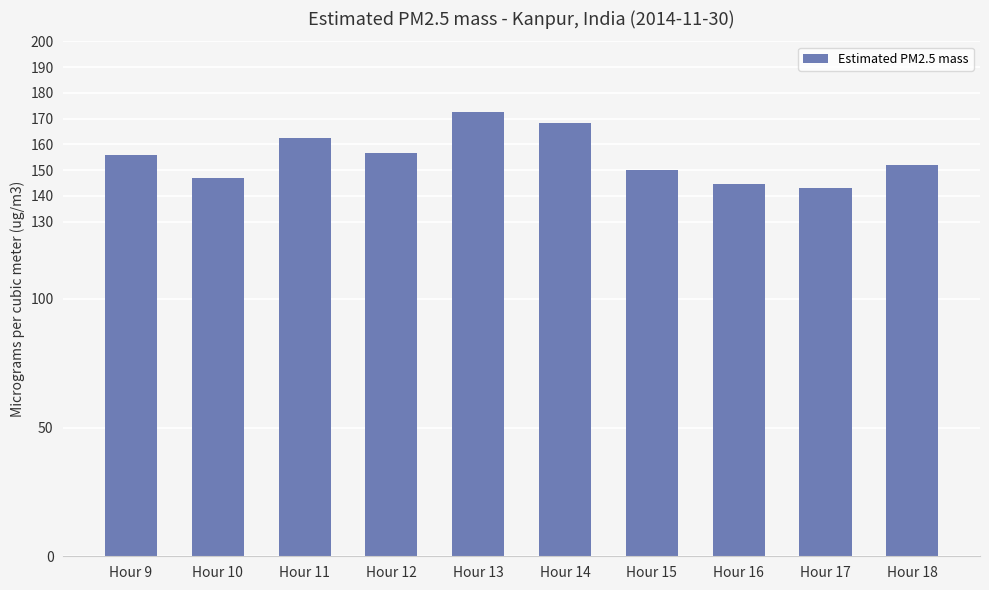

The chart shows a value of 155.8 at Hour 9. True or false?

True